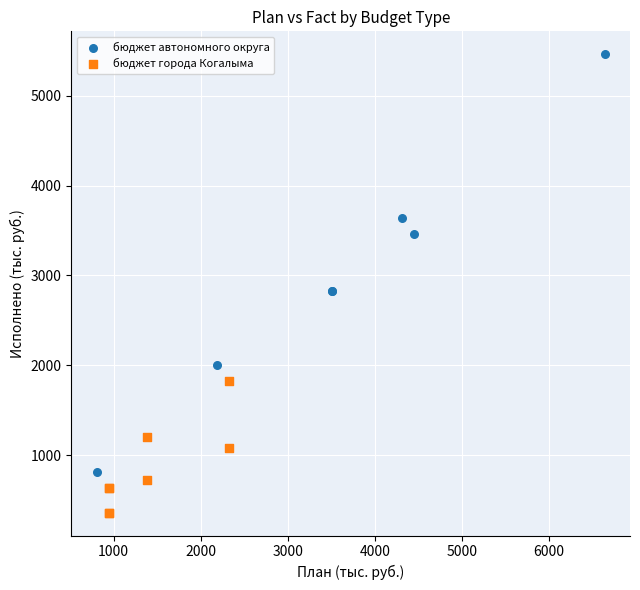

Which series contains the lowest Y value?

бюджет города Когалыма